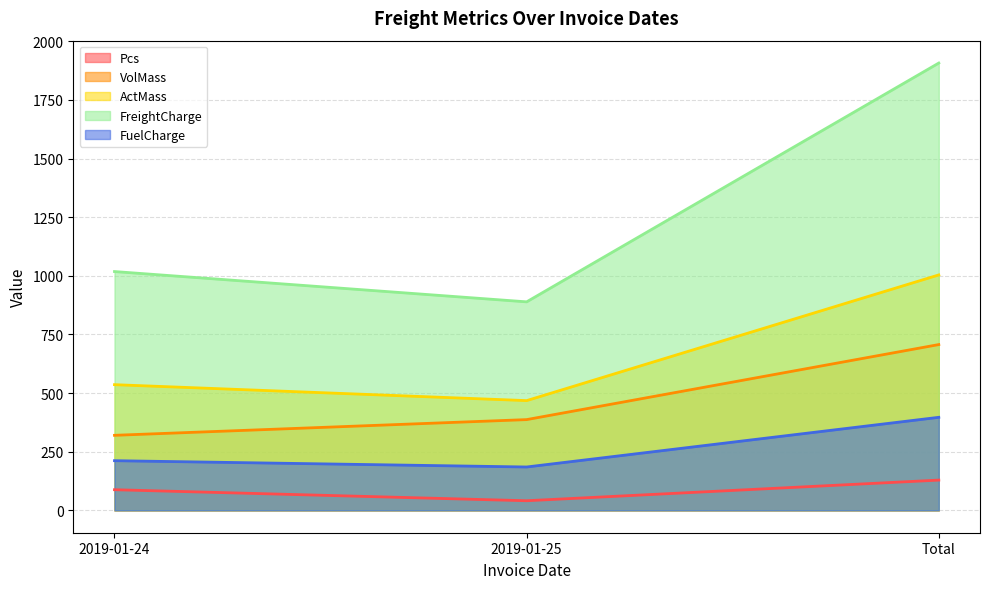

Reading left to right, what are all the values shown in this chart?

Pcs: 2019-01-24=88.0	2019-01-25=41.0	Total=129.0
VolMass: 2019-01-24=320.0	2019-01-25=387.0	Total=707.0
ActMass: 2019-01-24=536.0	2019-01-25=468.0	Total=1004.0
FreightCharge: 2019-01-24=1018.4	2019-01-25=889.2	Total=1907.6
FuelCharge: 2019-01-24=211.8	2019-01-25=184.9	Total=396.8